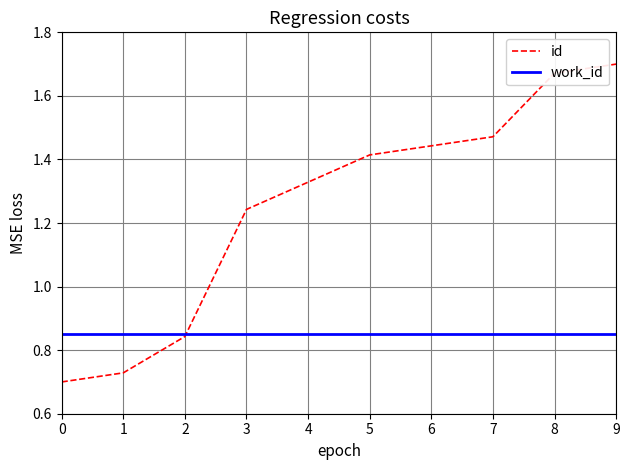

Is it true that id equals 2.1 at 7?

False